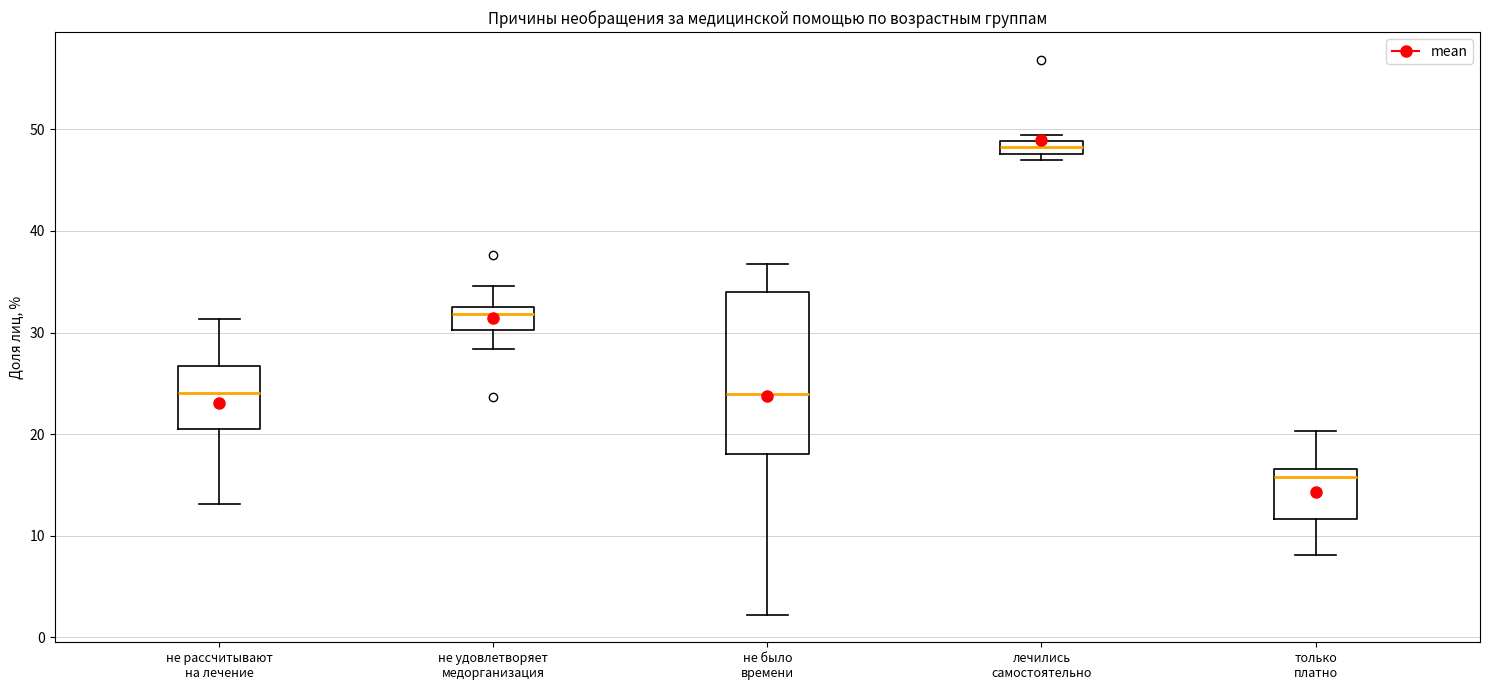

Where does the median line of the box for не было времени sit on the y-axis? The values are not printed on the chart, so give them approximately, as read against the axis.

24